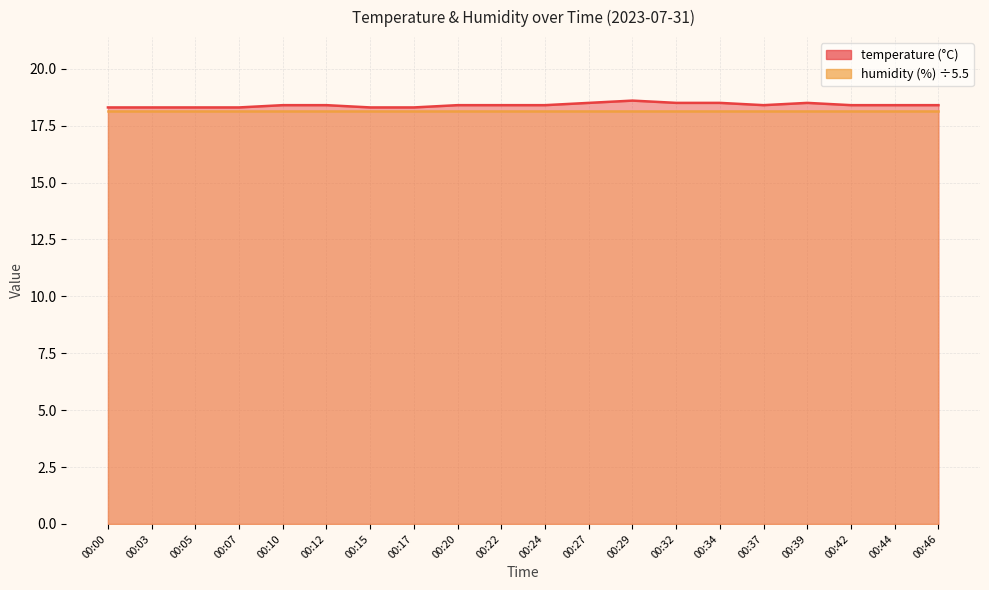

Reading right to left, extract all data points from this chart.

00:46=18.4	00:44=18.4	00:42=18.4	00:39=18.5	00:37=18.4	00:34=18.5	00:32=18.5	00:29=18.6	00:27=18.5	00:24=18.4	00:22=18.4	00:20=18.4	00:17=18.3	00:15=18.3	00:12=18.4	00:10=18.4	00:07=18.3	00:05=18.3	00:03=18.3	00:00=18.3